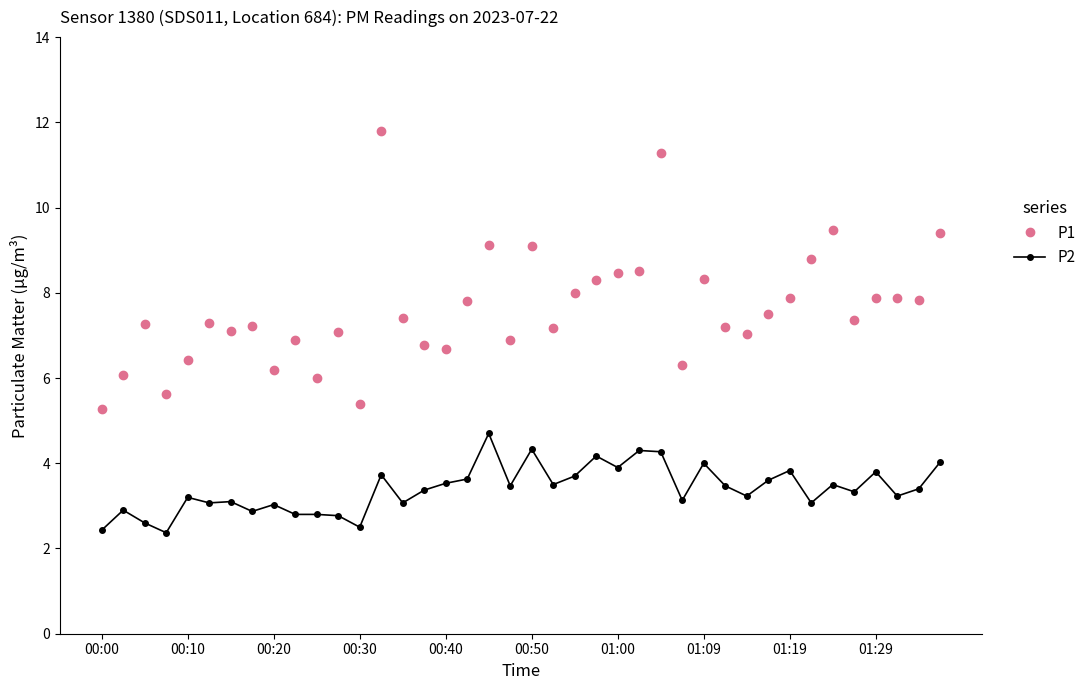

Which series has the largest range (max minus min)?

P1